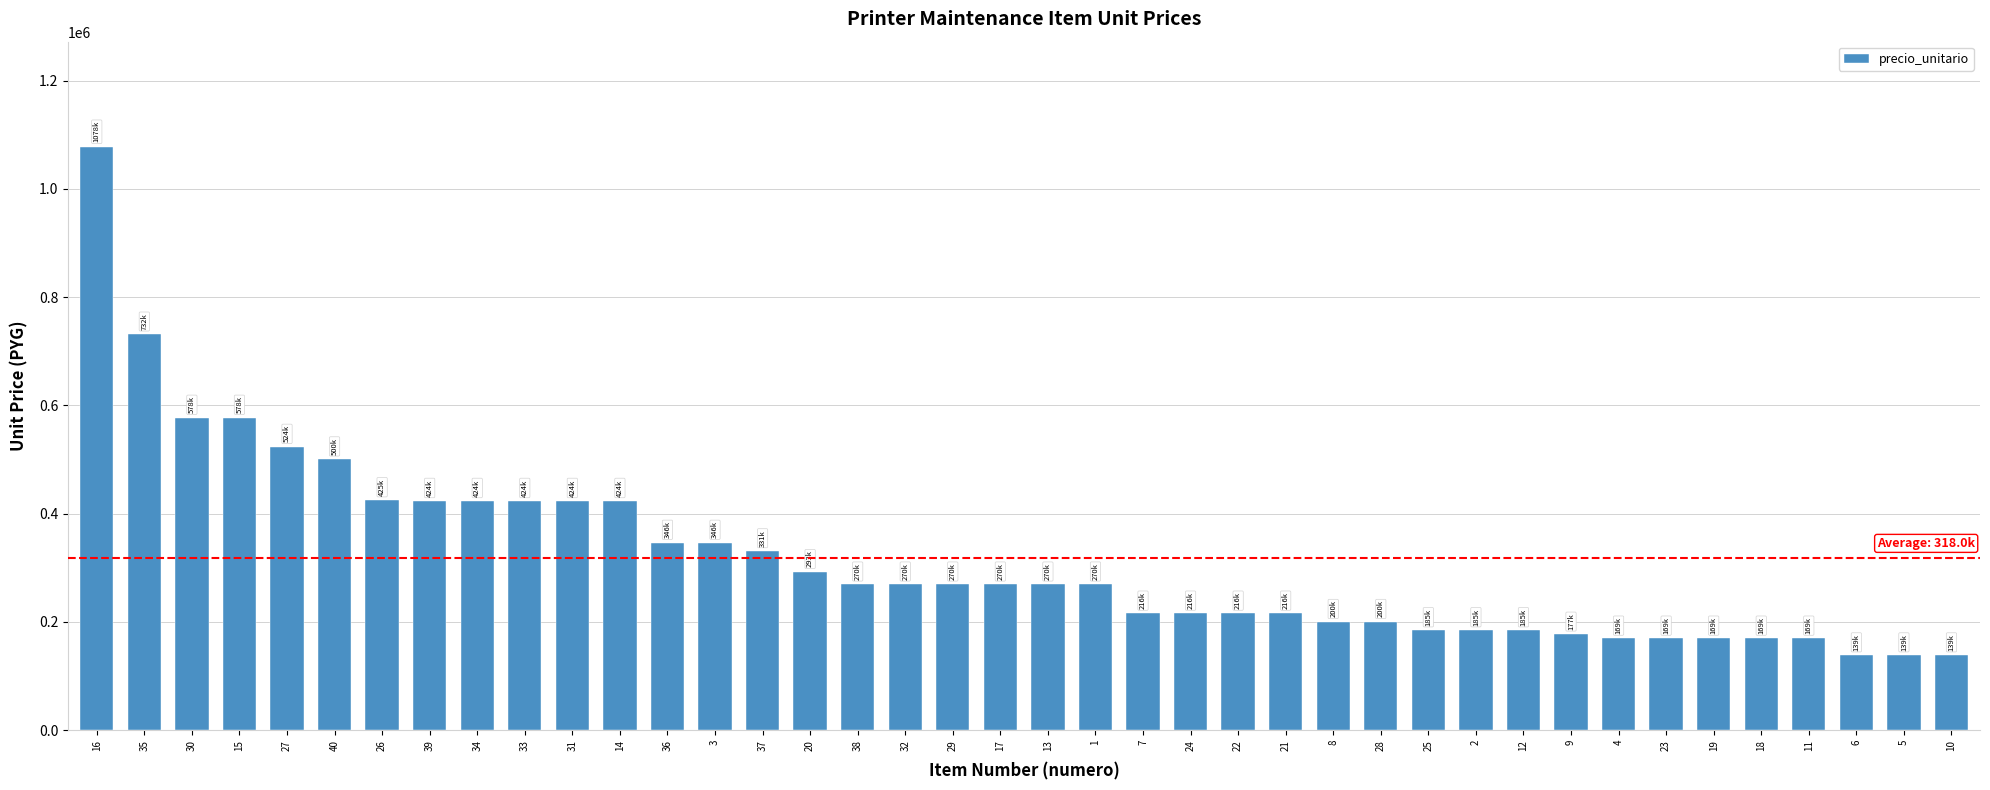

How many bars are there in total?

40